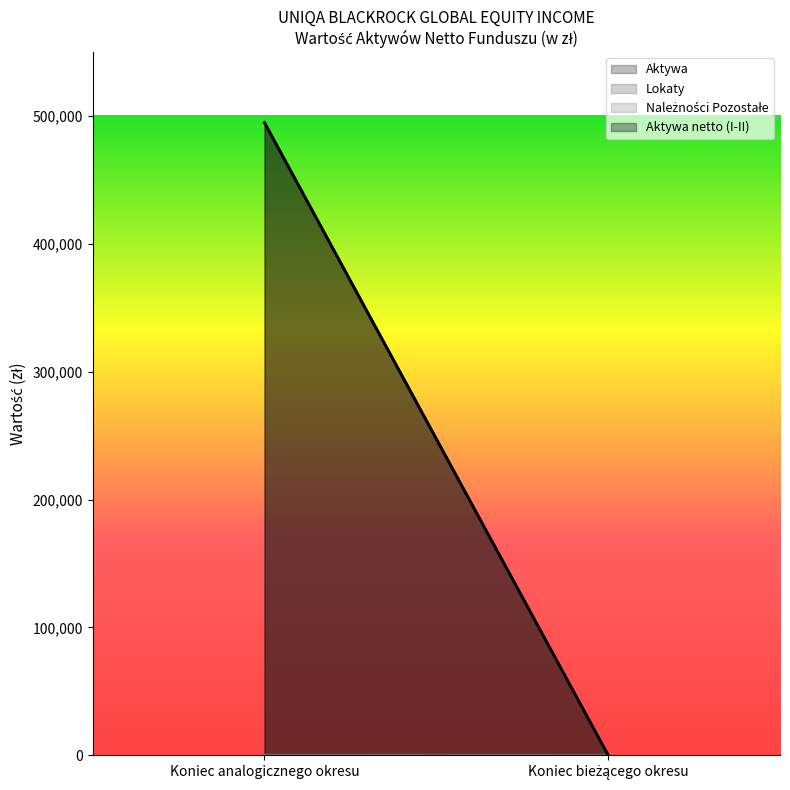

What value does the Aktywa netto (I-II) series have at Koniec analogicznego okresu?

494863.8